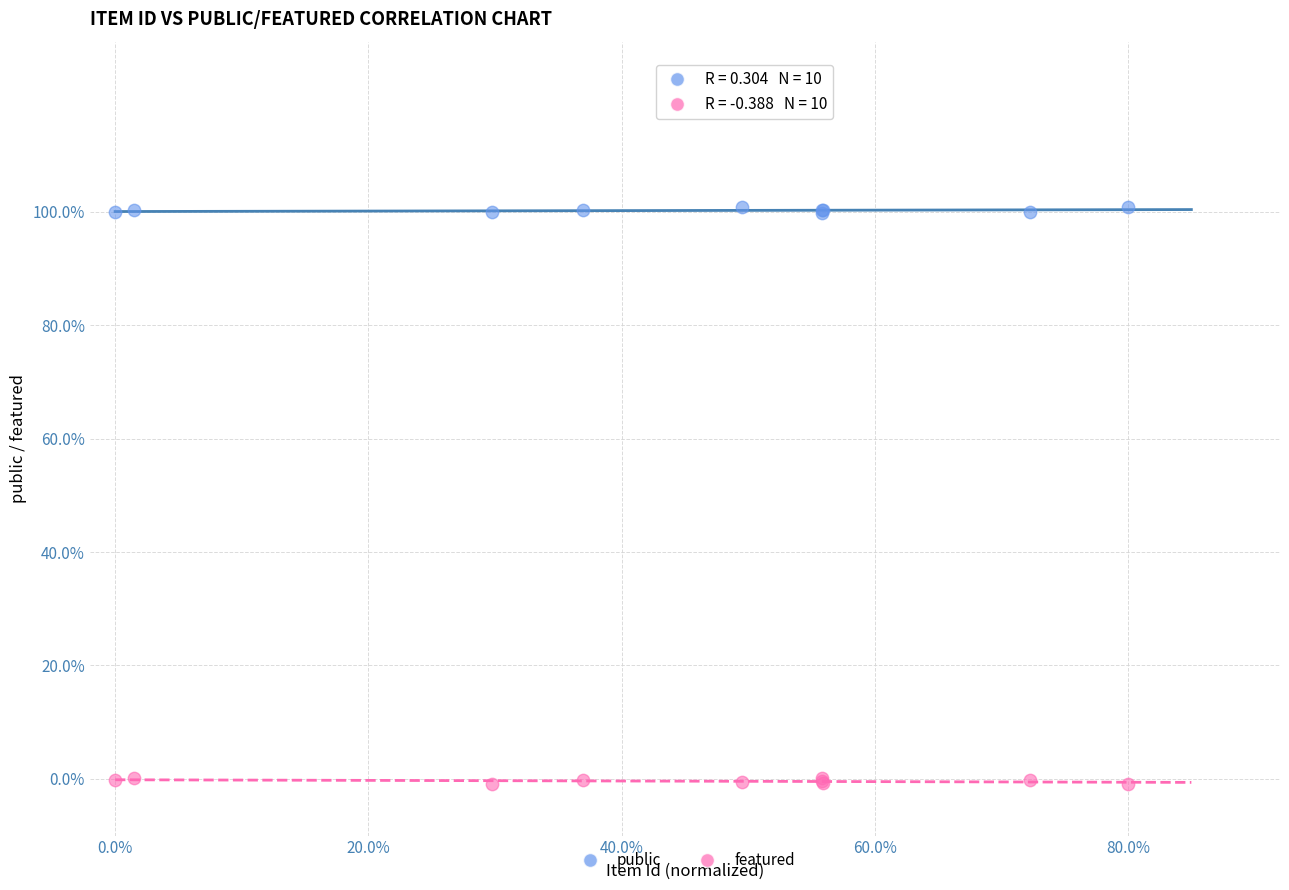

What are all the series names shown in the legend?

public, featured